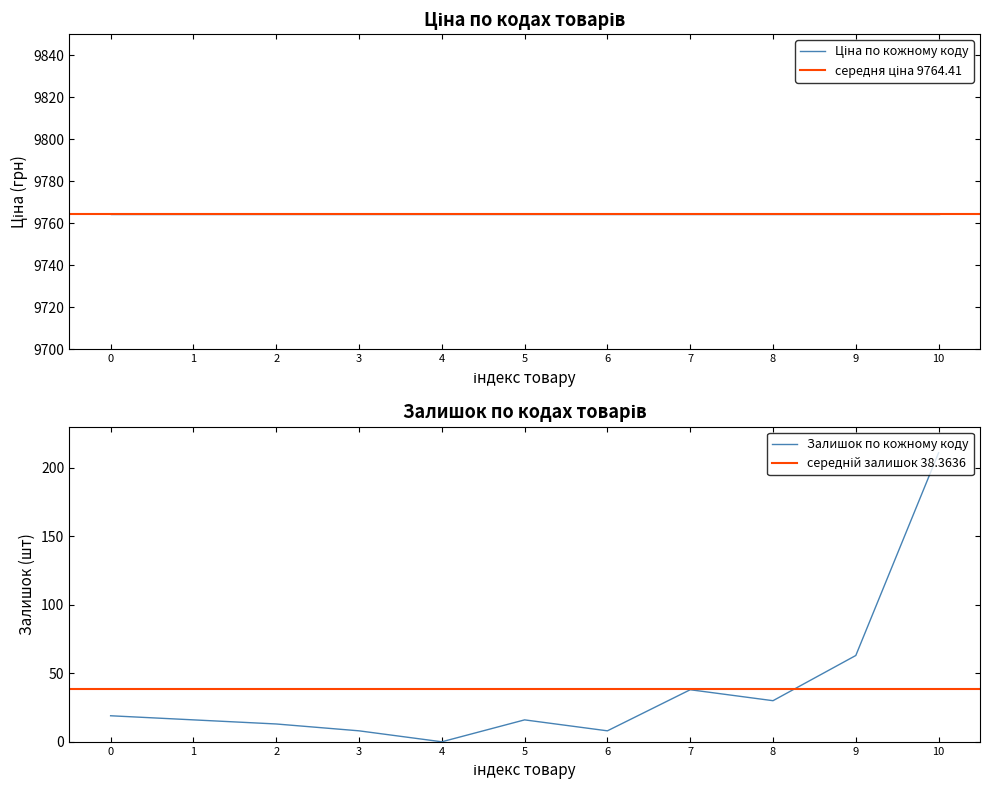

What is the maximum value for Залишок по кожному коду?

211